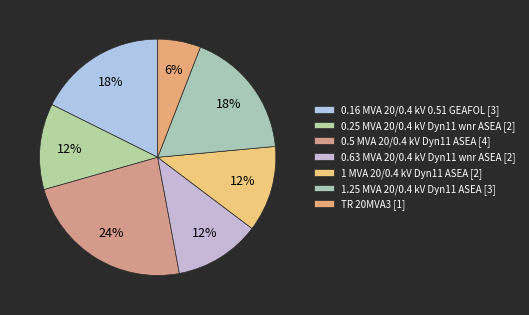

Approximately how many times larger is the value at TR 20MVA3 compared to 1.25 MVA 20/0.4 kV Dyn11 ASEA?

0.3